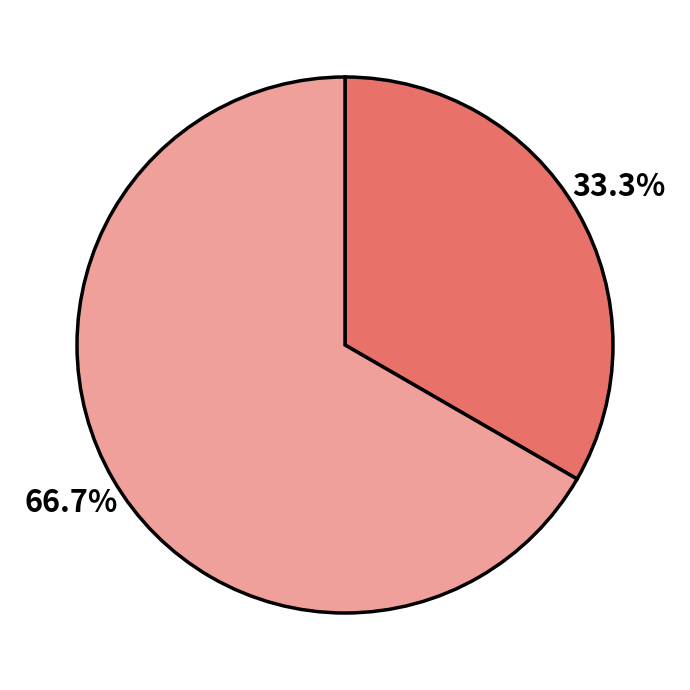

Is there any slice that represents more than half of the pie?

Yes